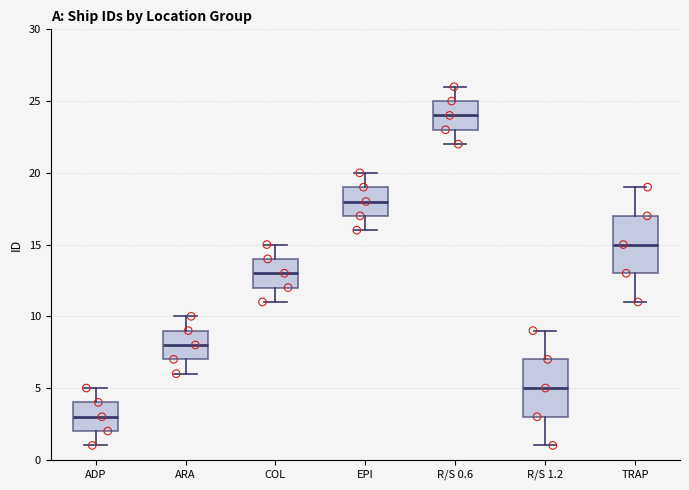

Reading left to right, transcribe this box plot: for each box, give where its median line is, the range the box spans, and where its two whiskers end, as read against the y-axis. The values are not printed on the chart, so give them approximately, as read against the axis.

ADP: median 3, box 2 to 4, whiskers 1 to 5
ARA: median 8, box 7 to 9, whiskers 6 to 10
COL: median 13, box 12 to 14, whiskers 11 to 15
EPI: median 18, box 17 to 19, whiskers 16 to 20
R/S 0.6: median 24, box 23 to 25, whiskers 22 to 26
R/S 1.2: median 5, box 3 to 7, whiskers 1 to 9
TRAP: median 15, box 13 to 17, whiskers 11 to 19